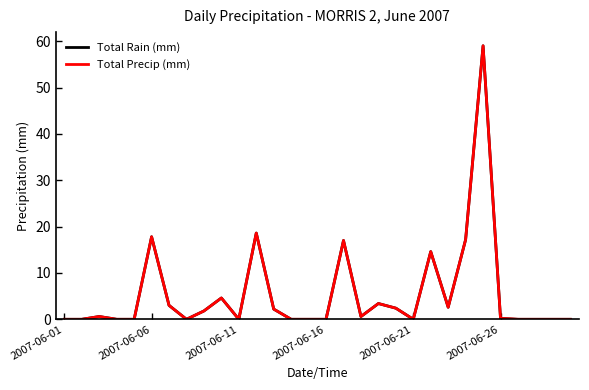

Does the chart display data point markers on the line(s)?

No